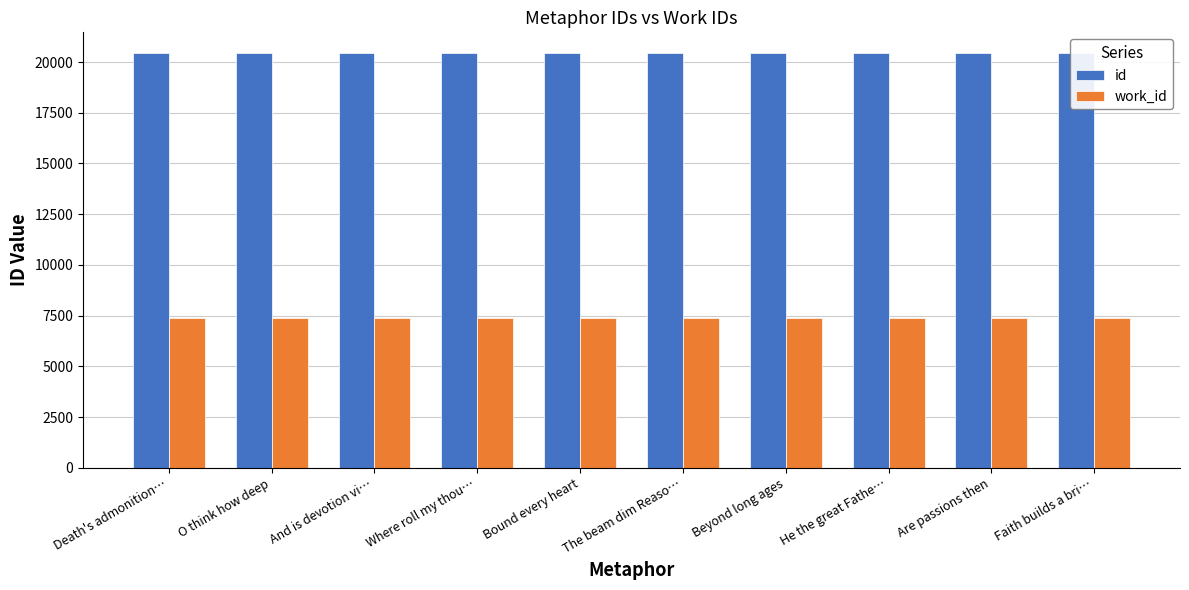

What is the lowest value of the work_id series?

7402